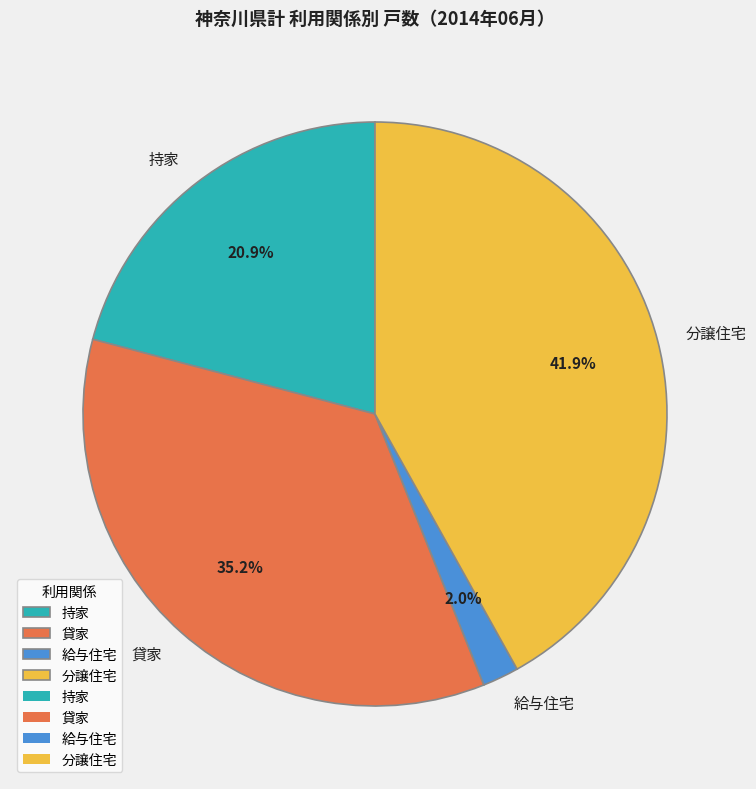

To the nearest percent, what portion does 給与住宅 represent?

2%